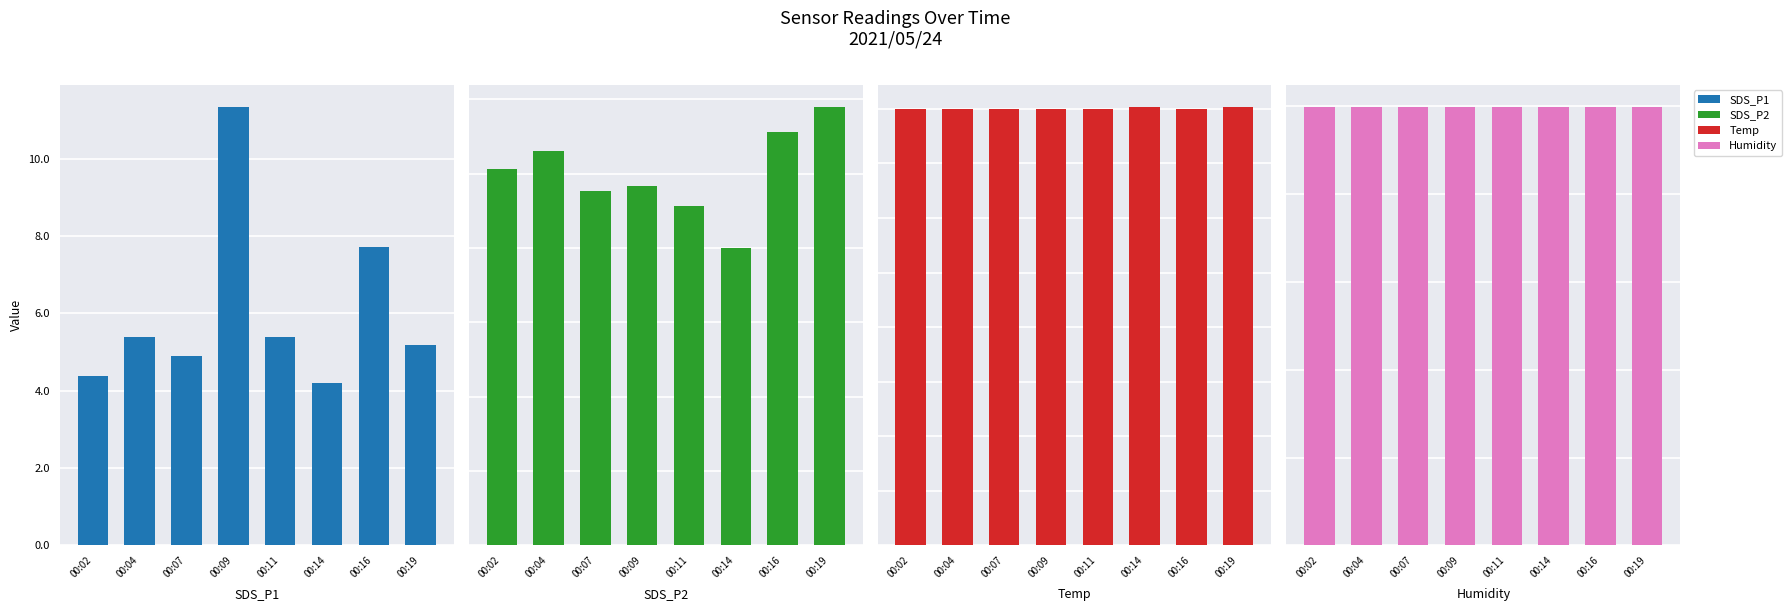

What is the difference between the maximum and minimum values in the SDS_P2 series?

1.0